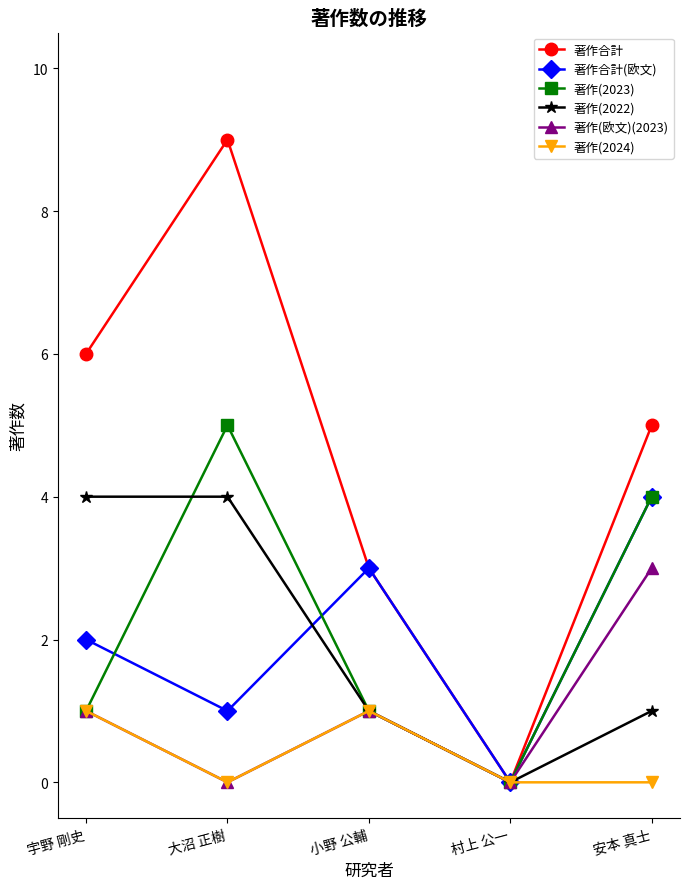

At which label does 著作(2022) first exceed 1?

宇野 剛史